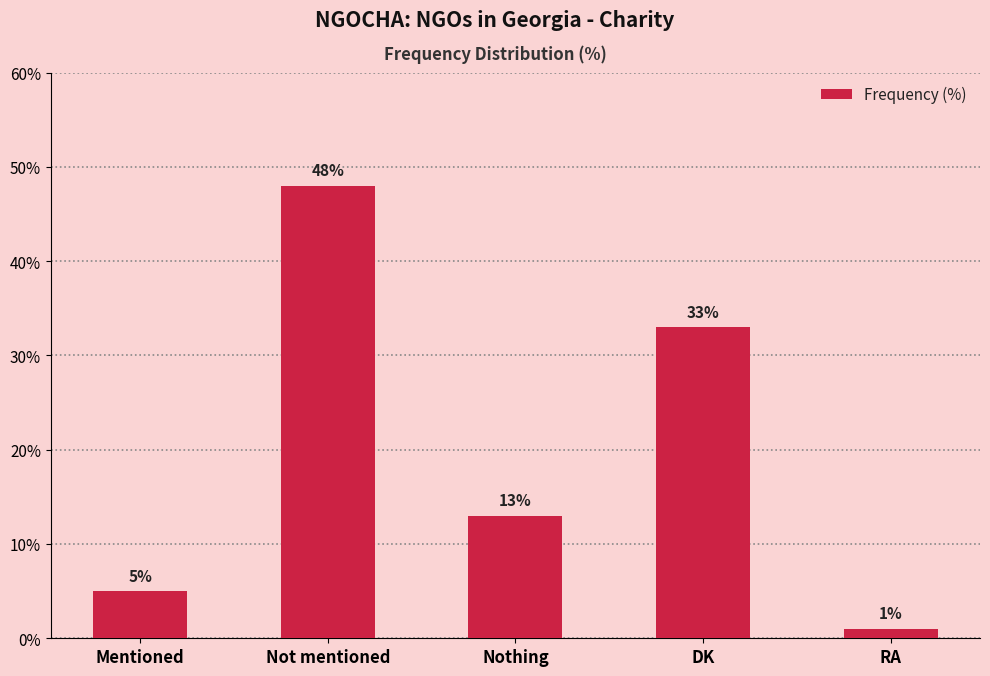

What position from the right is Nothing?

3